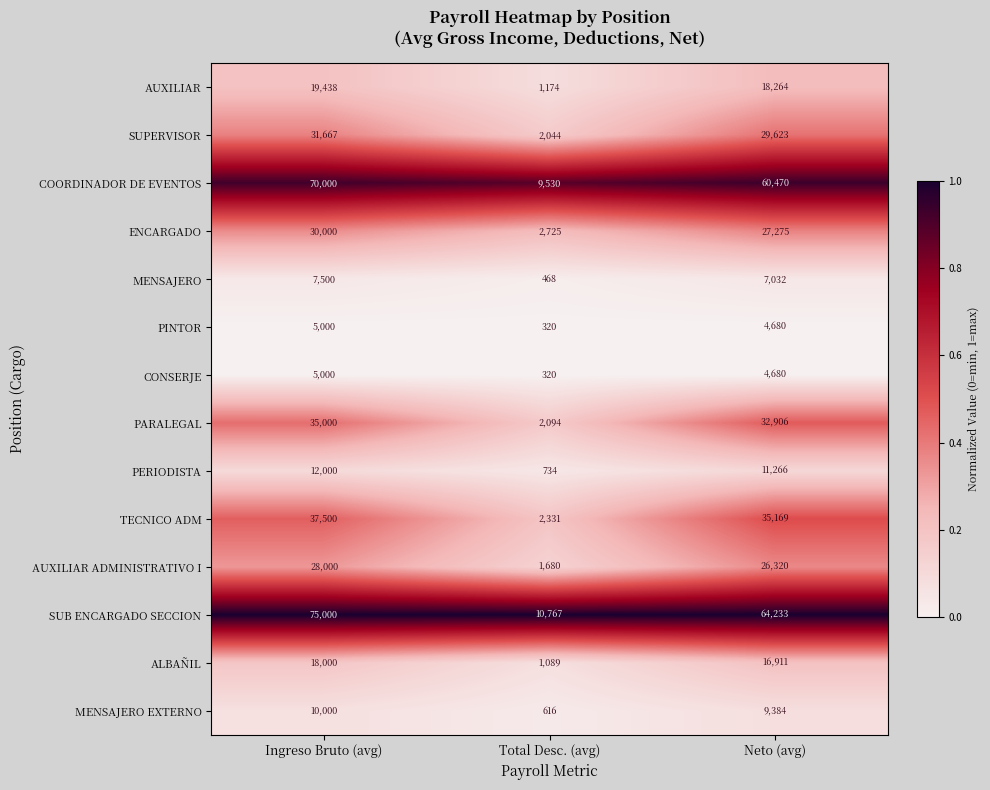

What is the sum of the SUPERVISOR values at Neto (avg) and Total Desc. (avg)?

31667